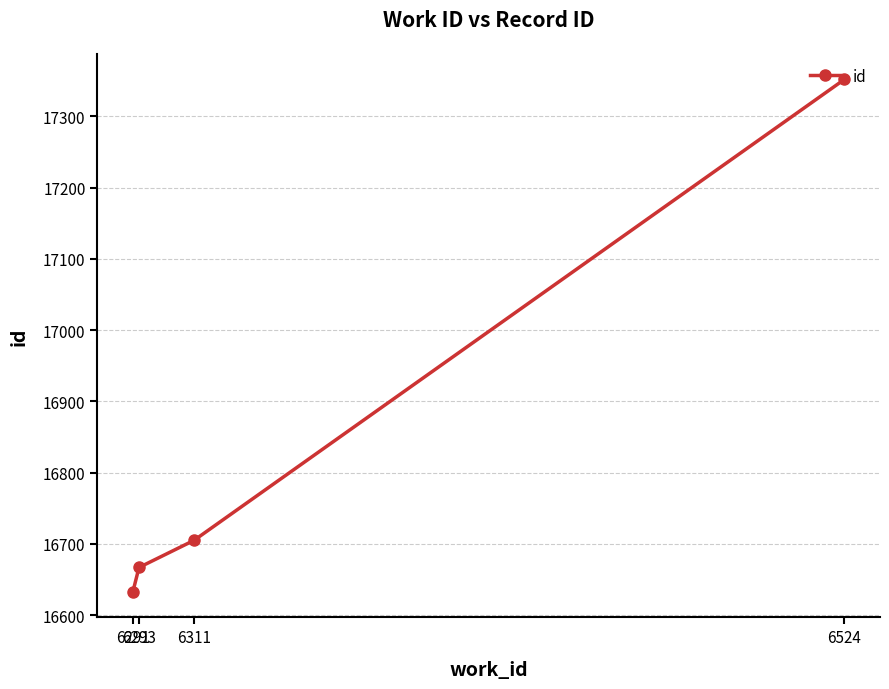

How many categories are shown in the chart?

4